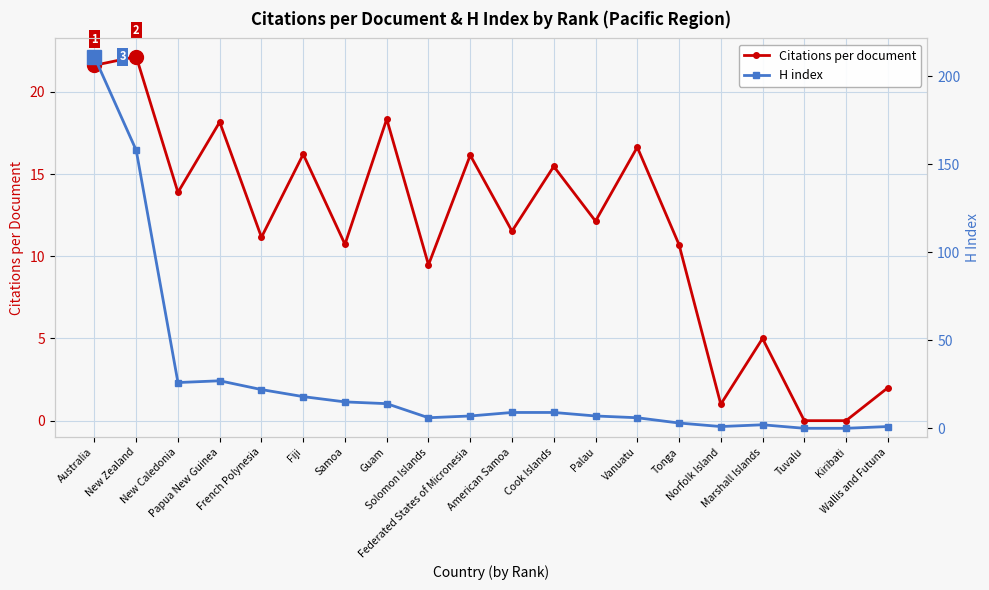

Read the Citations per document value at Cook Islands.

15.5